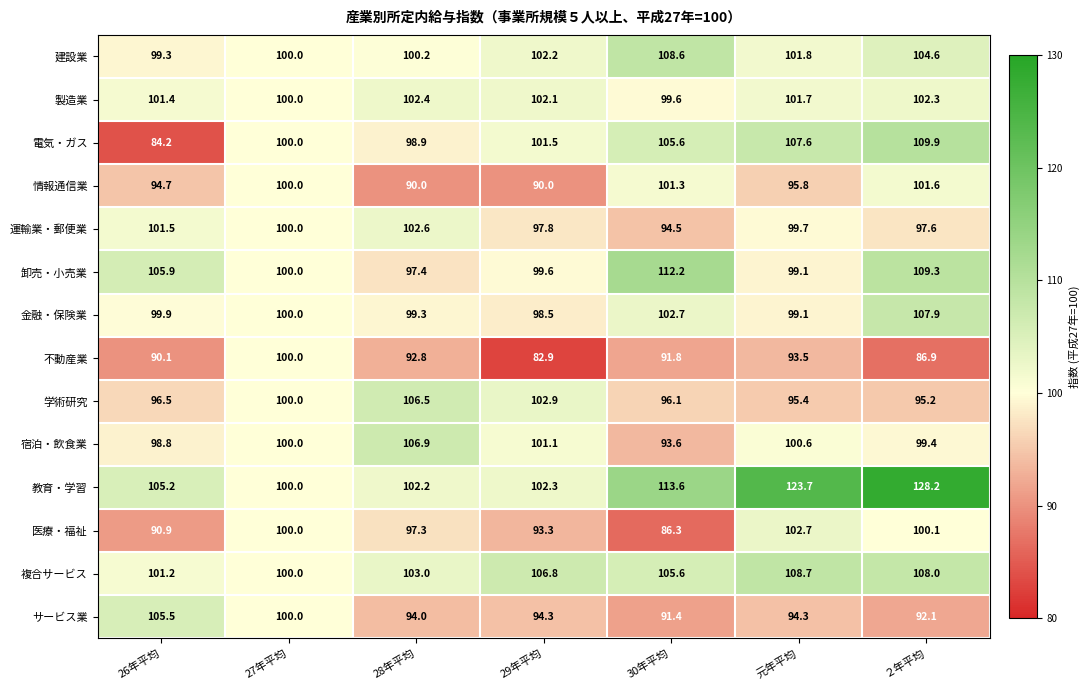

Which series has the largest total across all categories?

教育・学習